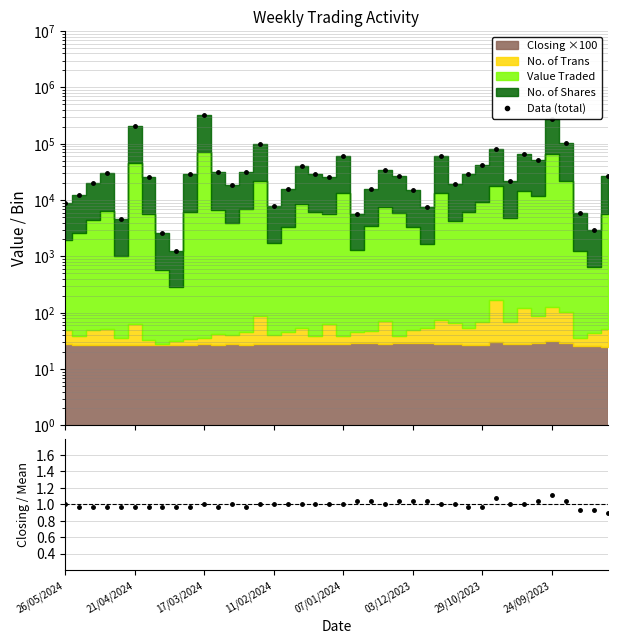

Does the chart have visible grid lines?

Yes